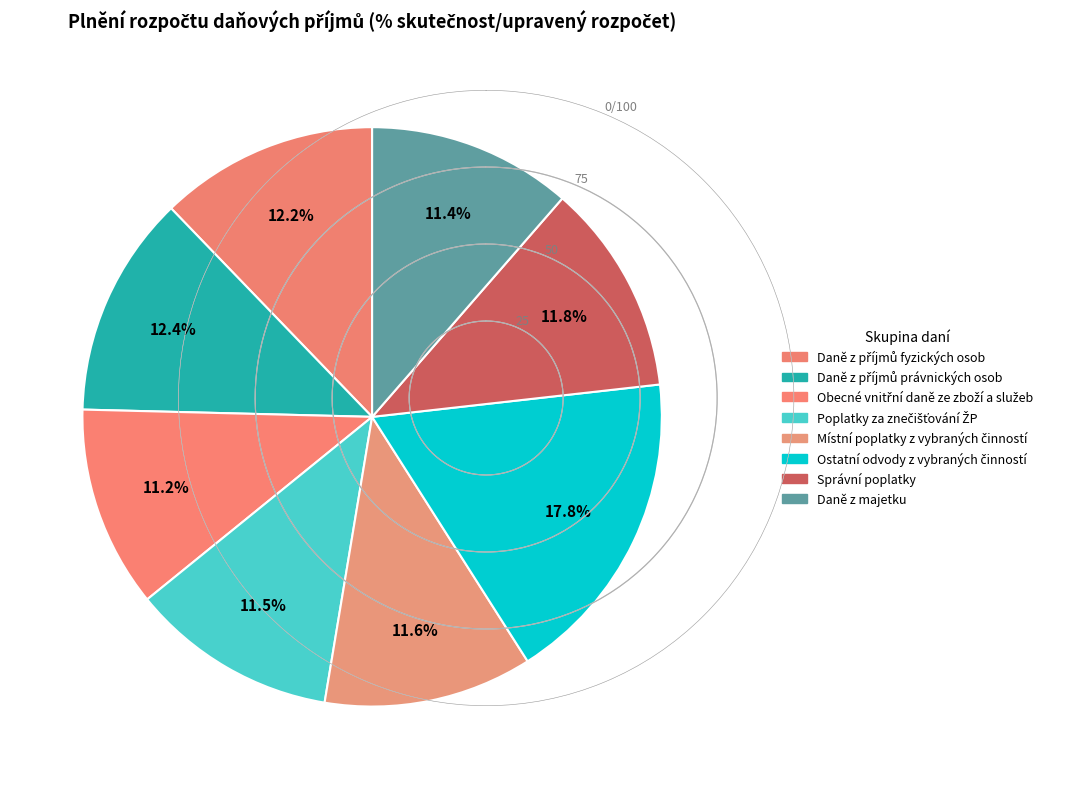

Does Daně z příjmů fyzických osob represent more than half of the total?

No